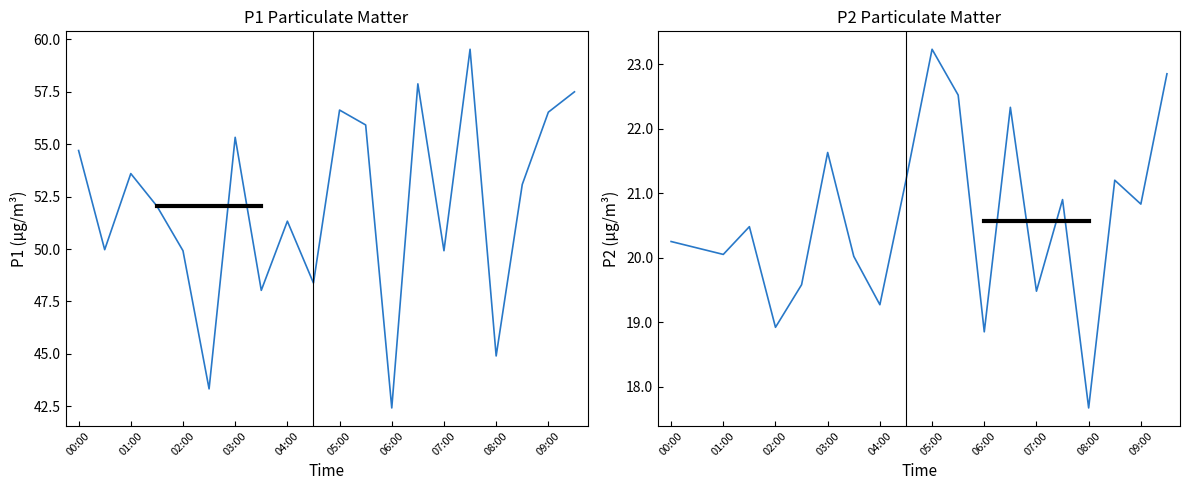

What is the minimum value shown in the chart?

17.7